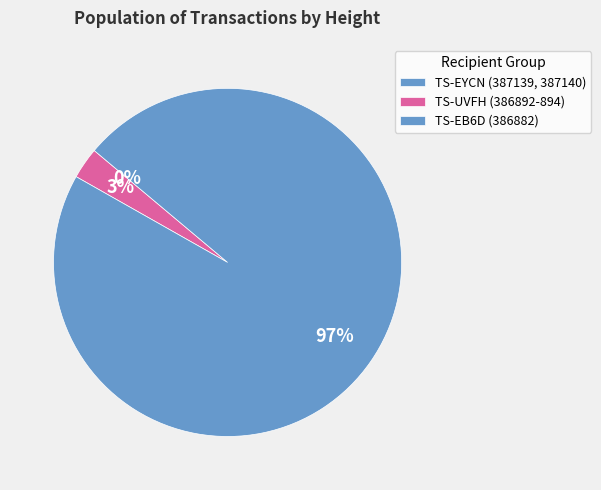

What is the largest slice in the pie chart?

386882